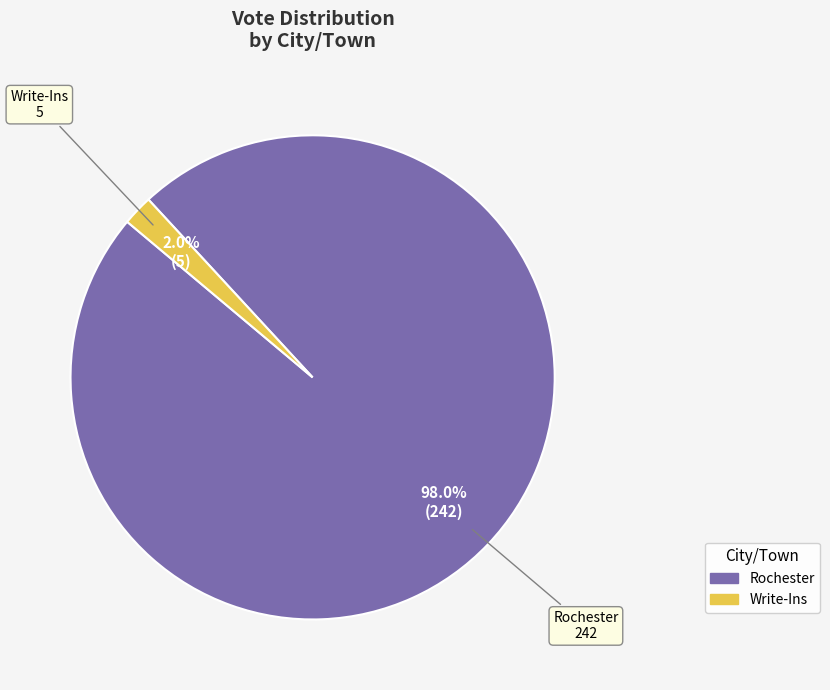

To the nearest percent, what is the combined percentage of Write-Ins and Rochester?

100%